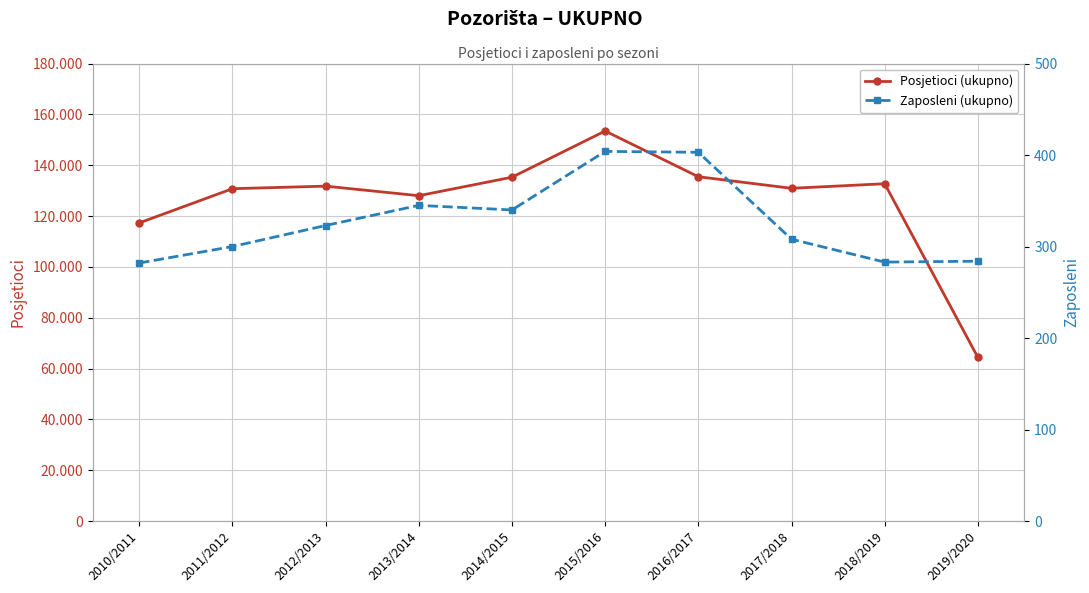

At 2016/2017, list the series in order from smallest to largest.

Zaposleni (ukupno), Posjetioci (ukupno)